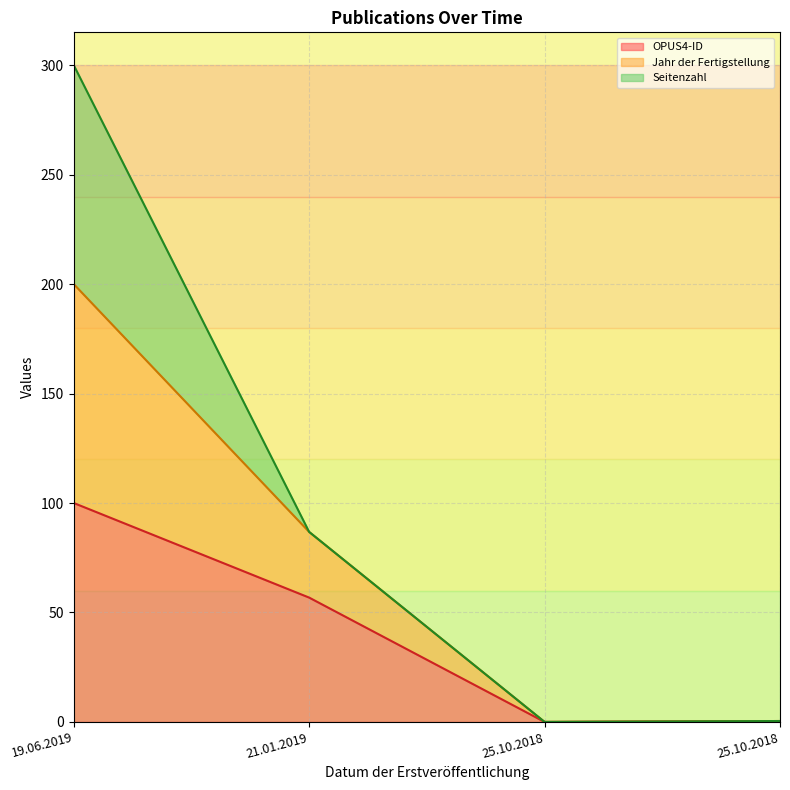

What is the value of the OPUS4-ID point at the 2nd from the left?

56.8